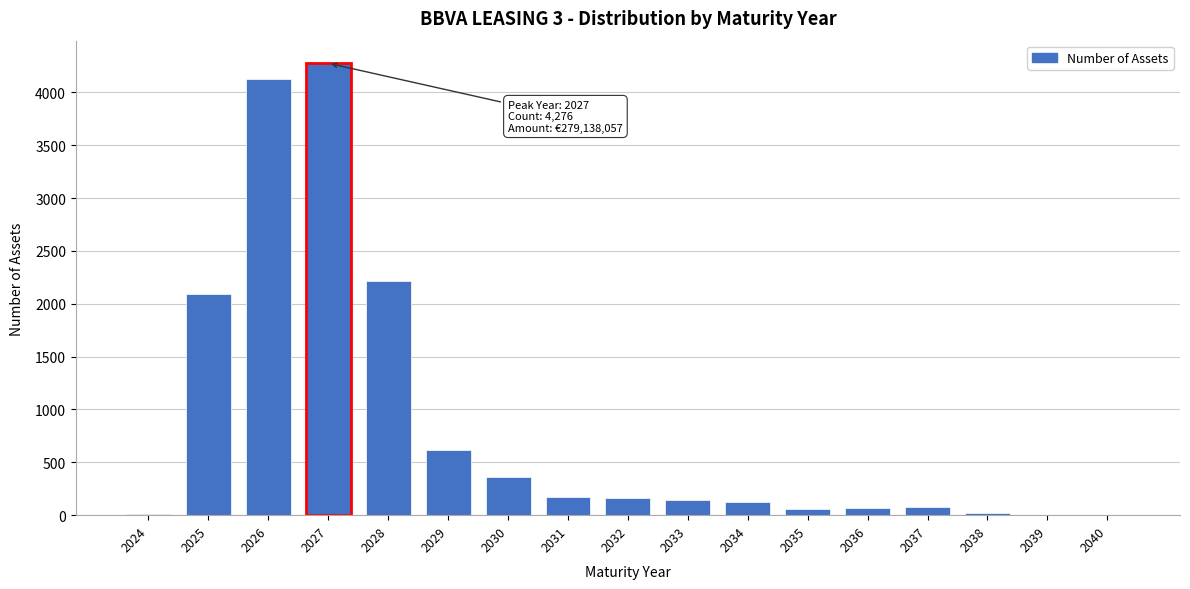

At which category does the chart reach its peak across all series?

2027